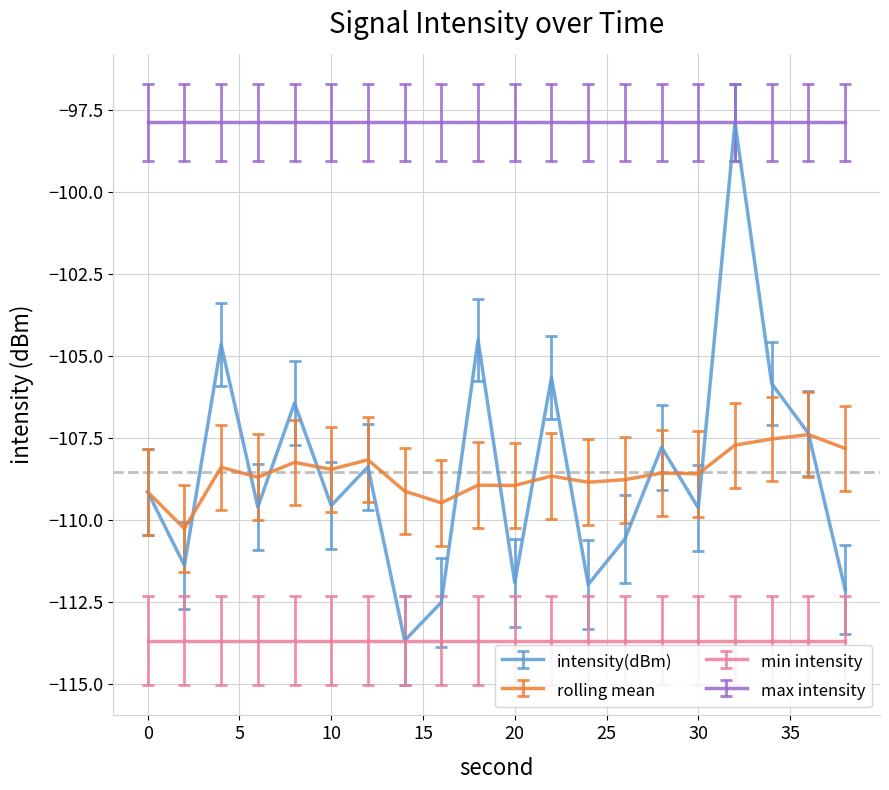

True or false: min intensity and max intensity intersect in this chart.

False